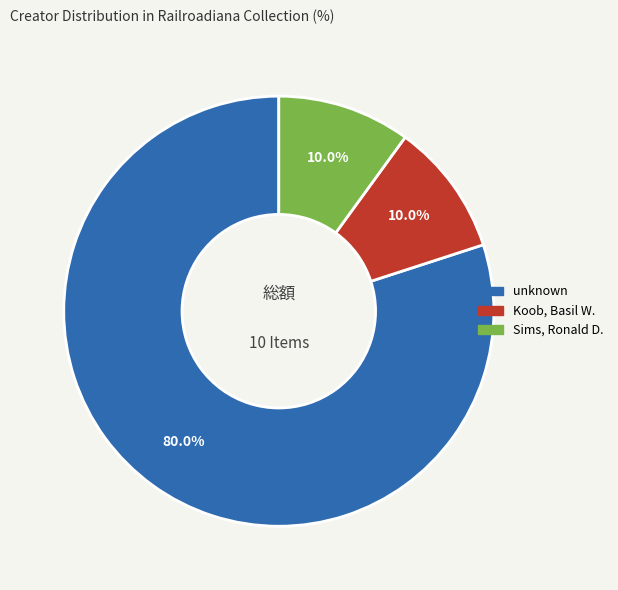

Is there any slice that represents more than half of the pie?

Yes